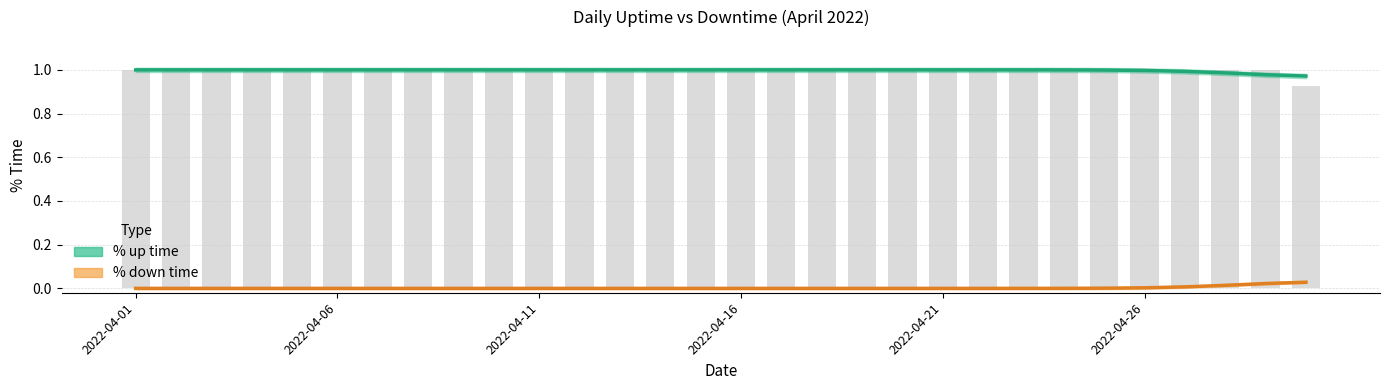

What is the sum of all % up time values?

29.9